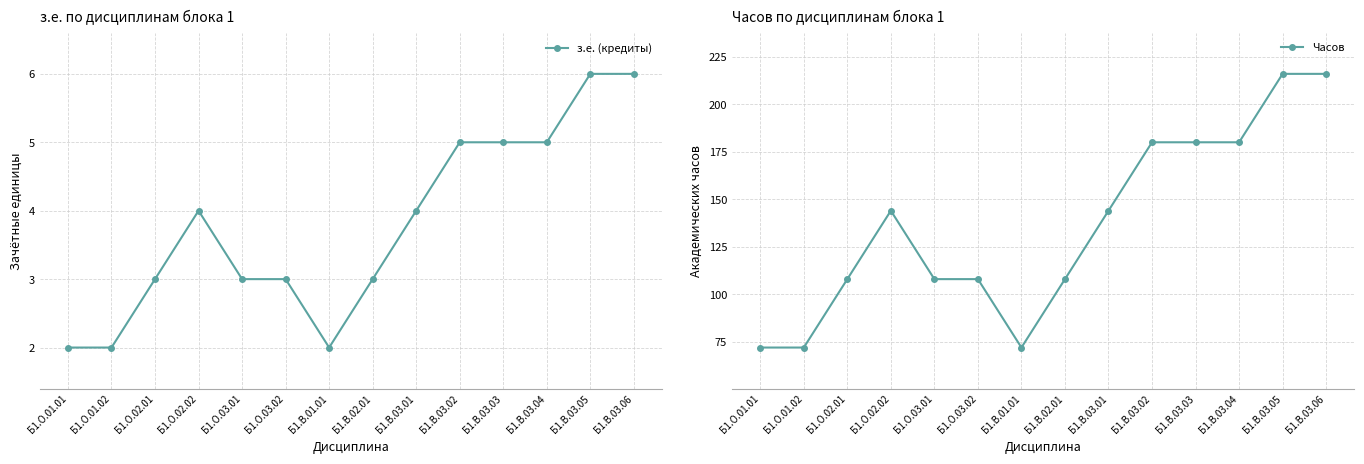

Is this an area chart (filled region under the line)?

No